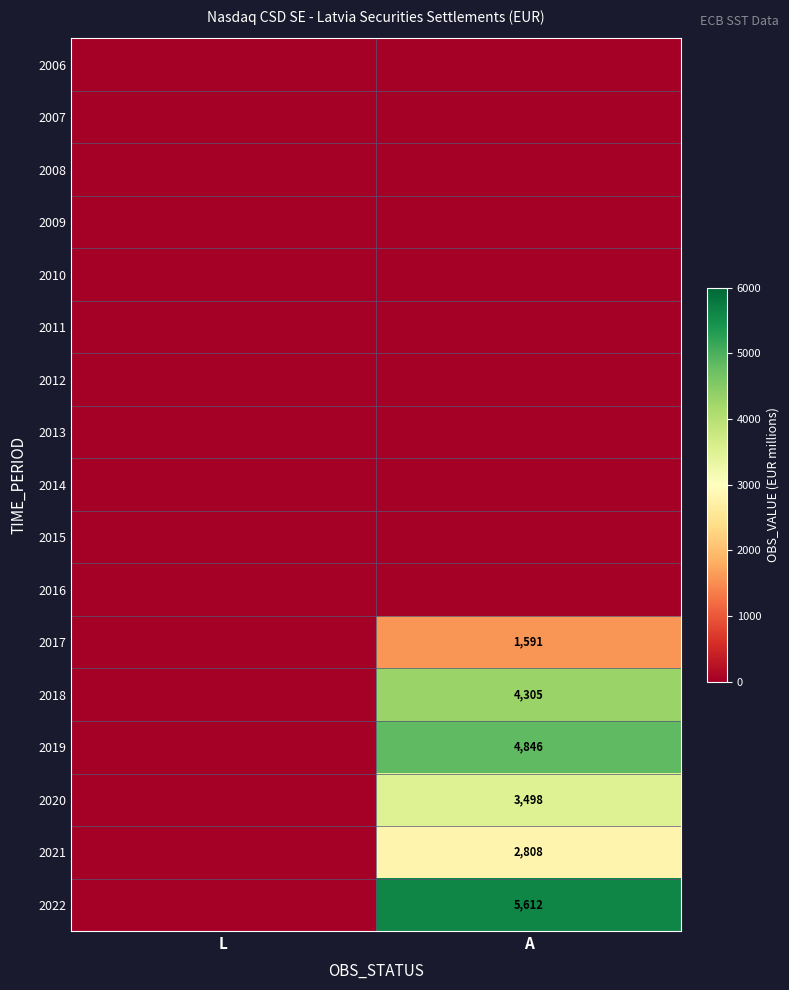

At which category is the sum across all series the highest?

A